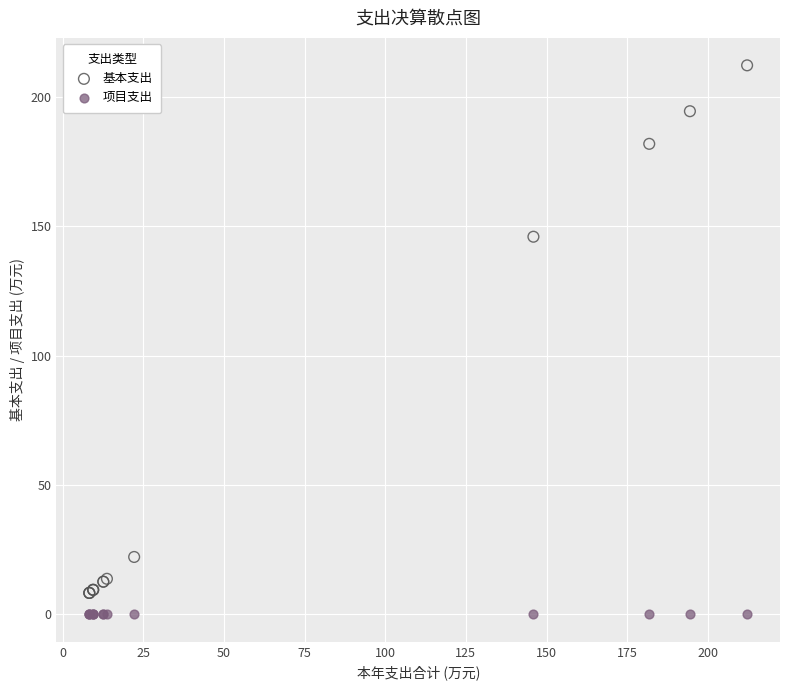

In the 基本支出 series, what Y value is closest to 110?

145.9